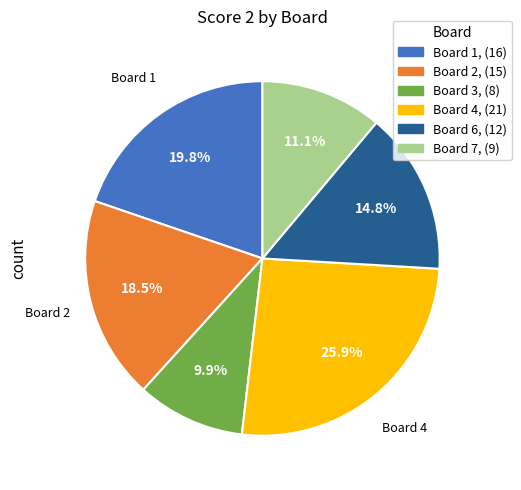

Does any single category account for the majority?

No